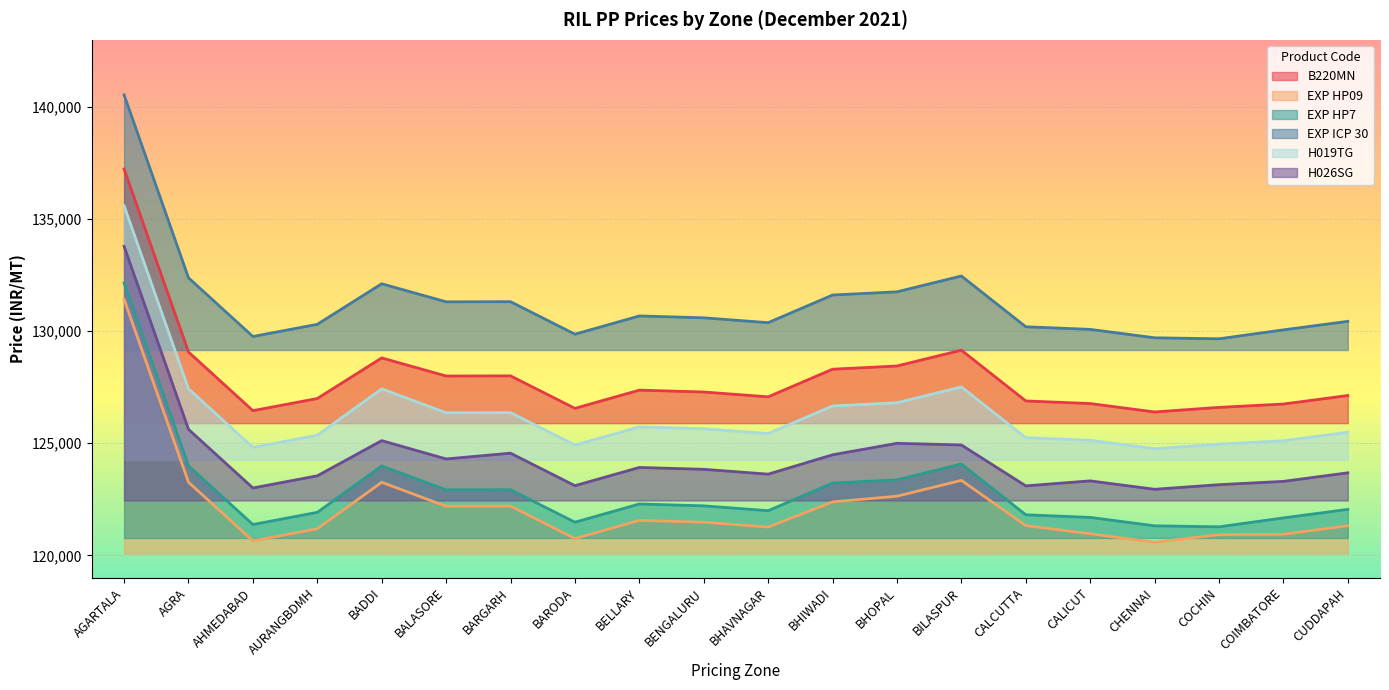

What is the minimum value for H026SG?

122946